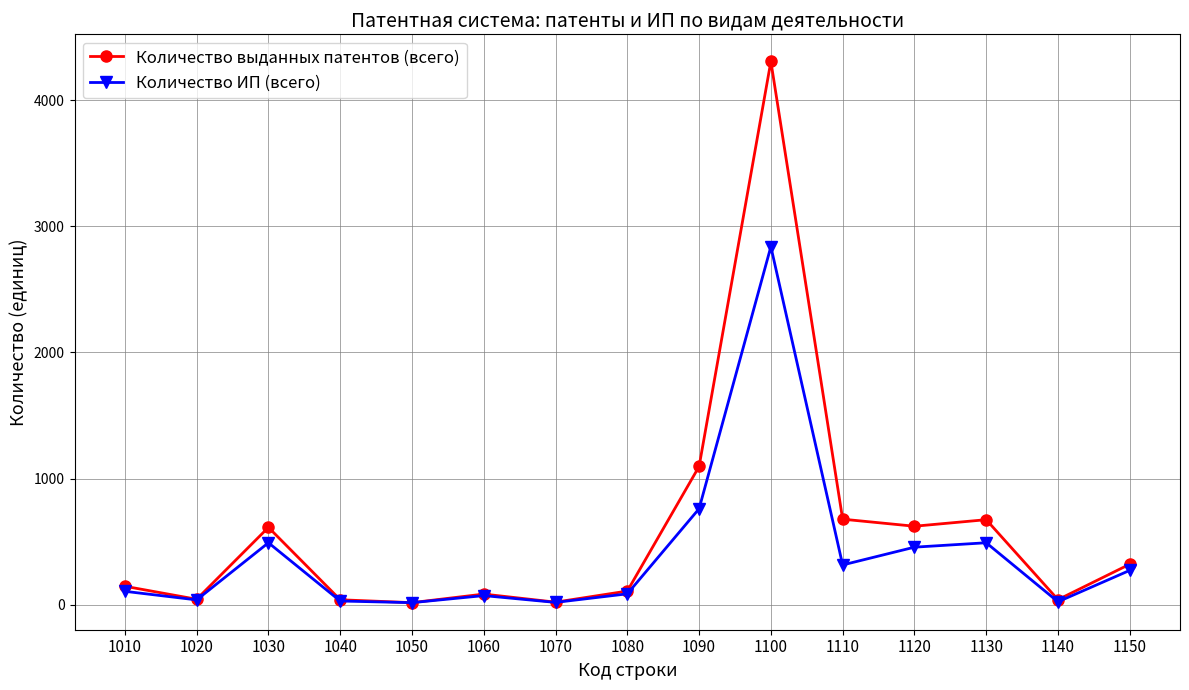

Which series has the widest spread of values?

Количество выданных патентов (всего)